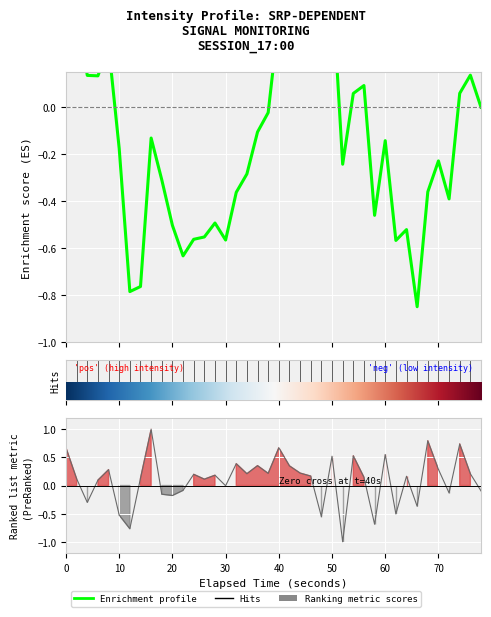

Is it true that the value at 30 is -0.2?

False